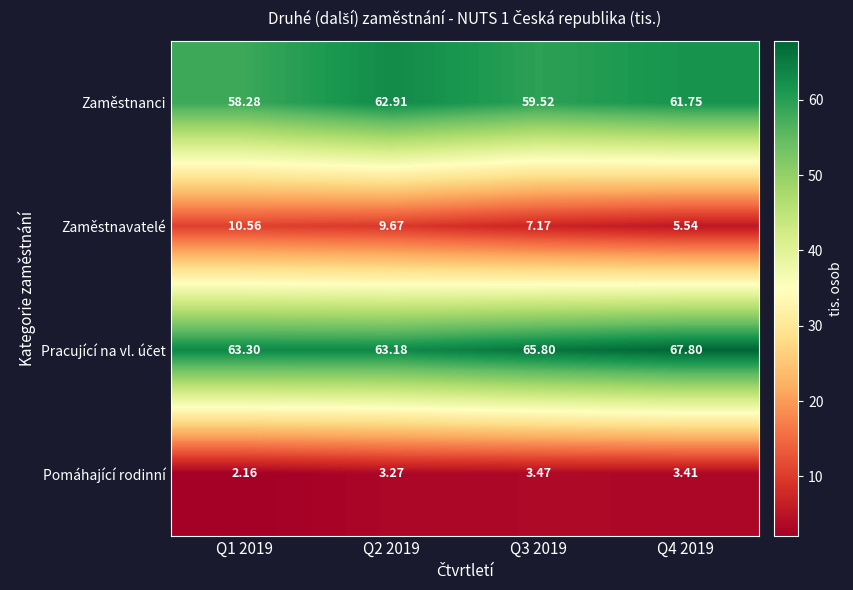

Is the value of Zaměstnavatelé at Q1 2019 greater than the value of Zaměstnanci at Q3 2019?

No